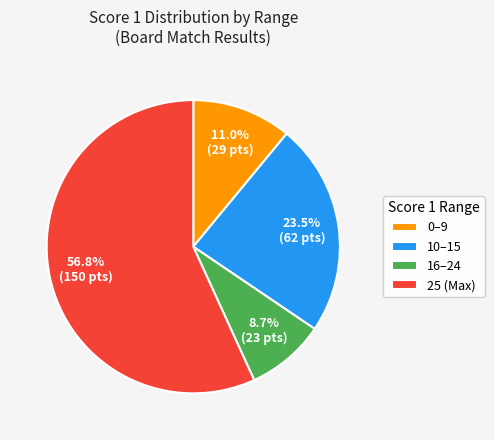

How many segments does this pie chart have?

4